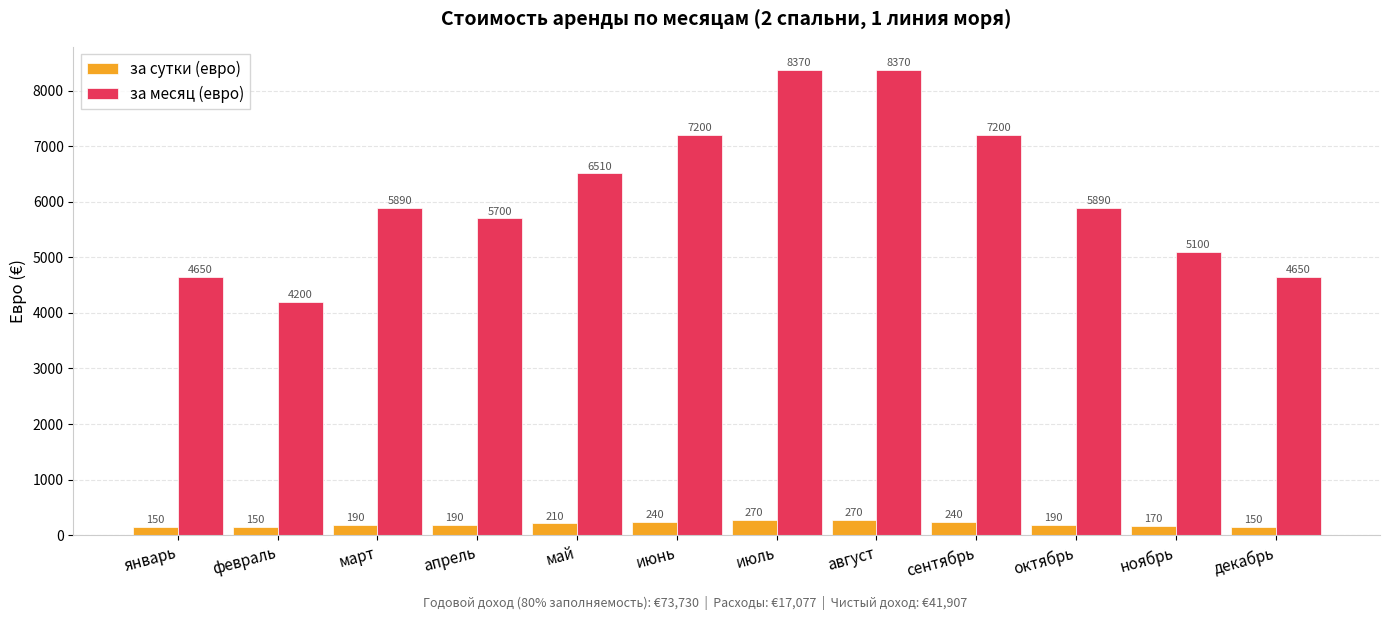

Is the value of за месяц (евро) at июль greater than the value of за сутки (евро) at июнь?

Yes